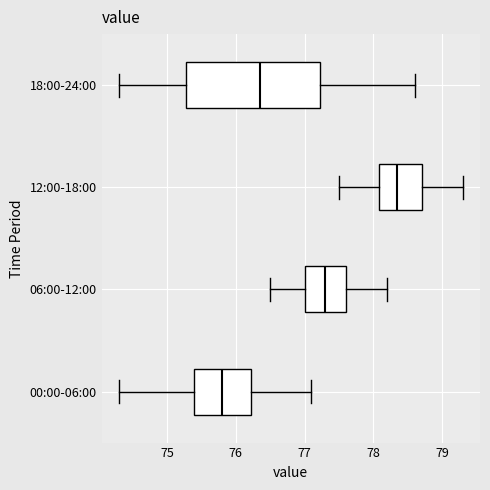

Which box has the furthest to the right median line?

12:00-18:00